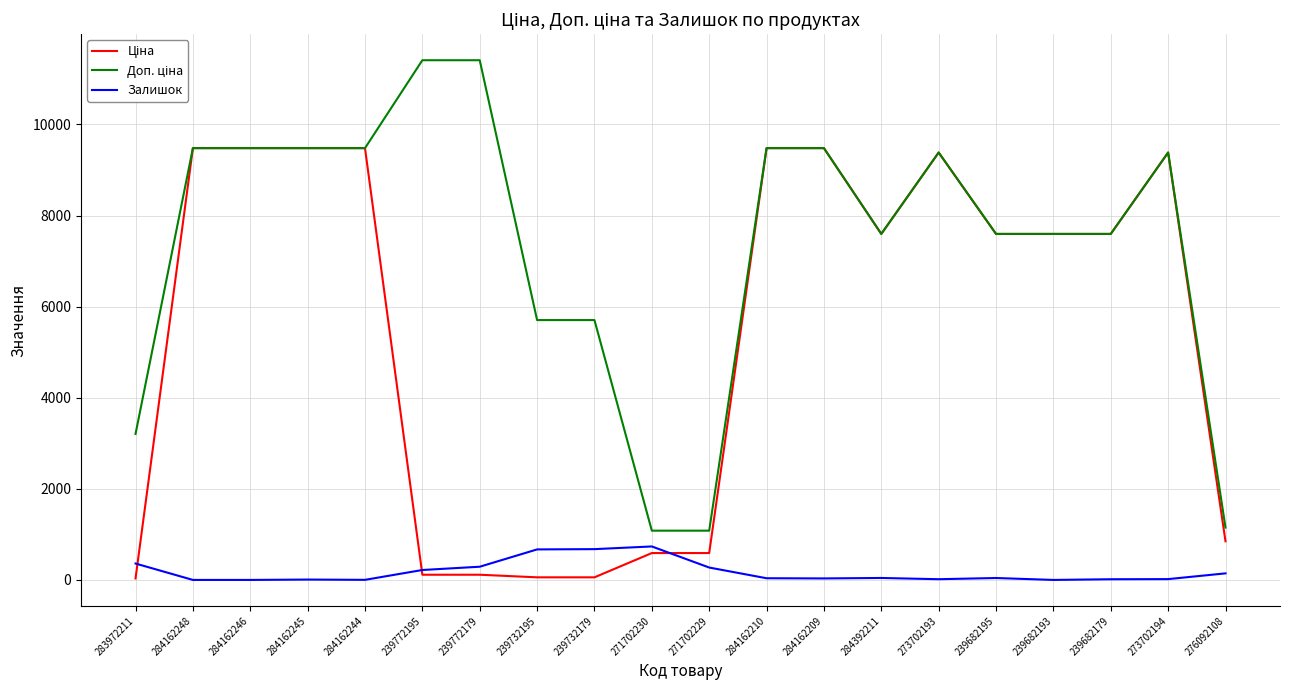

What position from the right is 239732195?

13